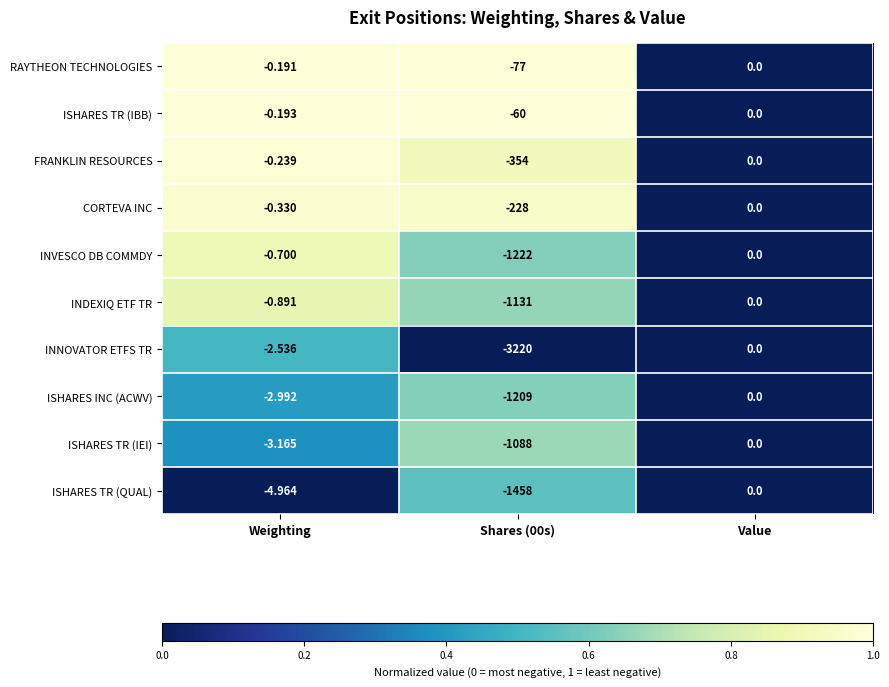

At which label does INNOVATOR ETFS TR reach its peak?

Value